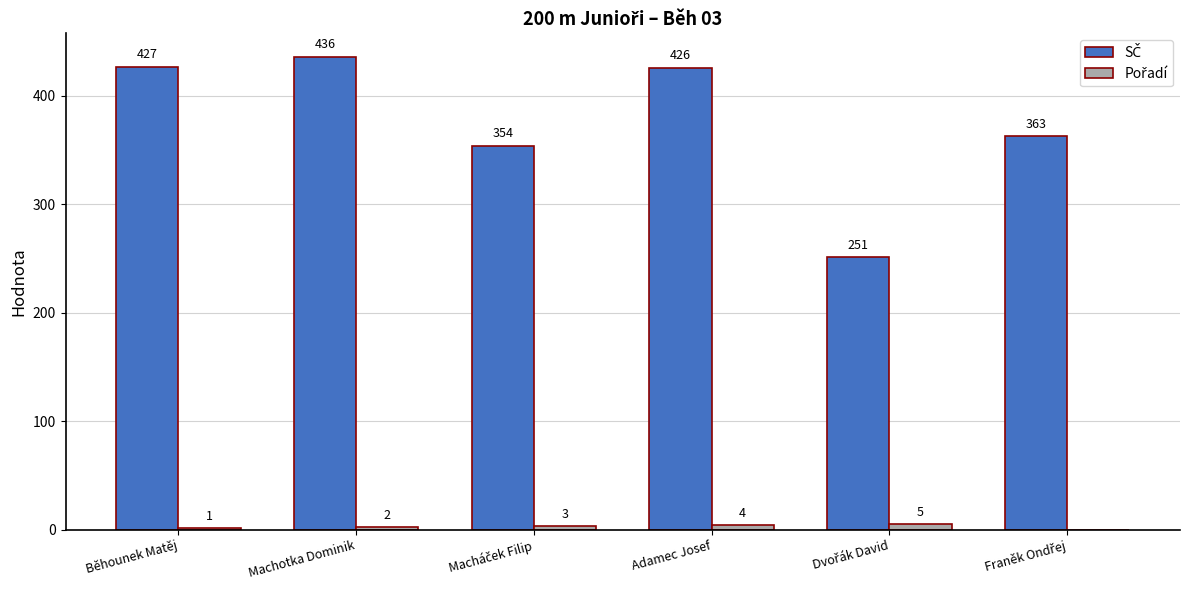

Which label corresponds to the largest value in the chart?

Machotka Dominik